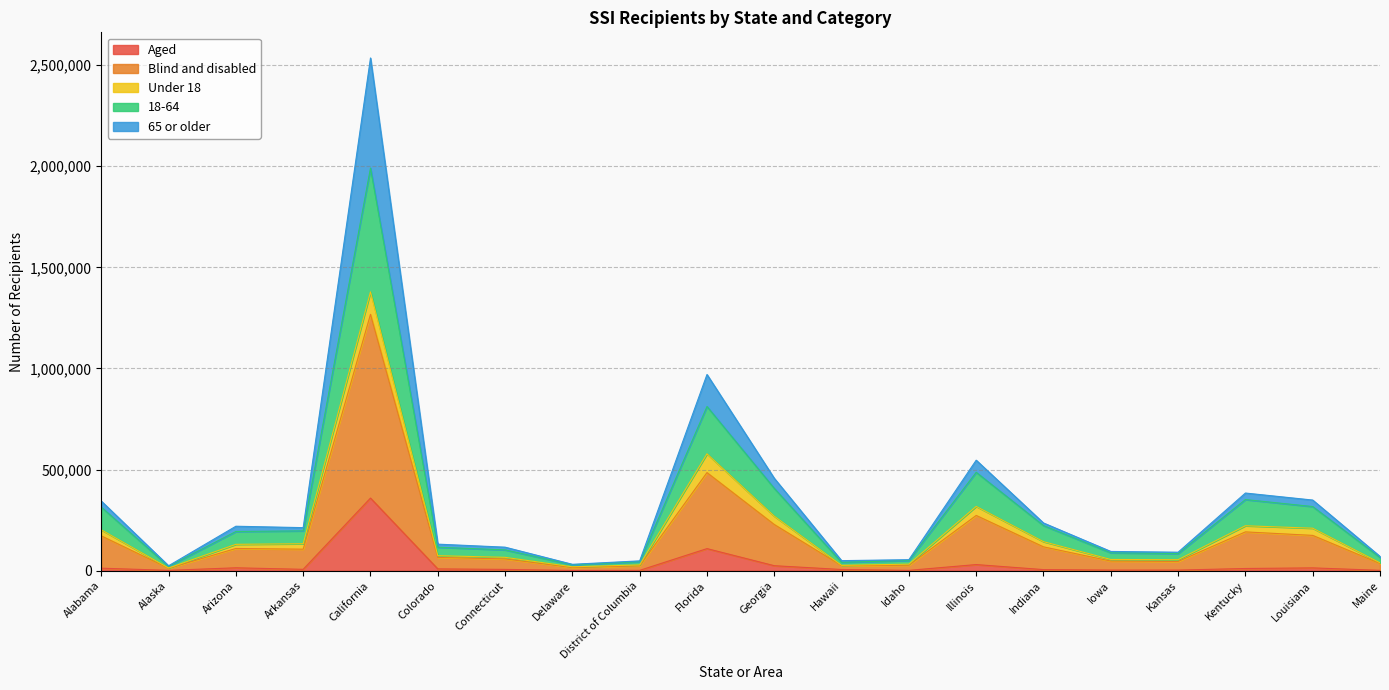

What is the label of the 13th point from the right?

Delaware